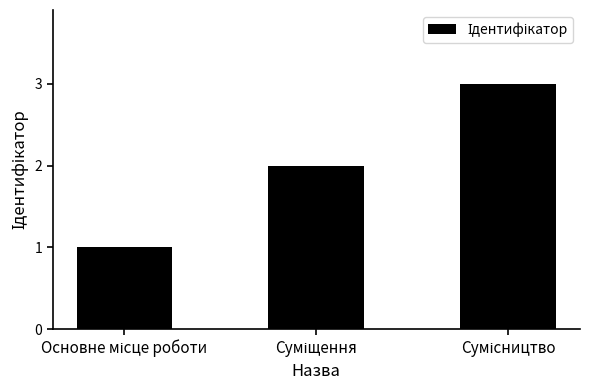

Count the values in the range 1 to 3.

3